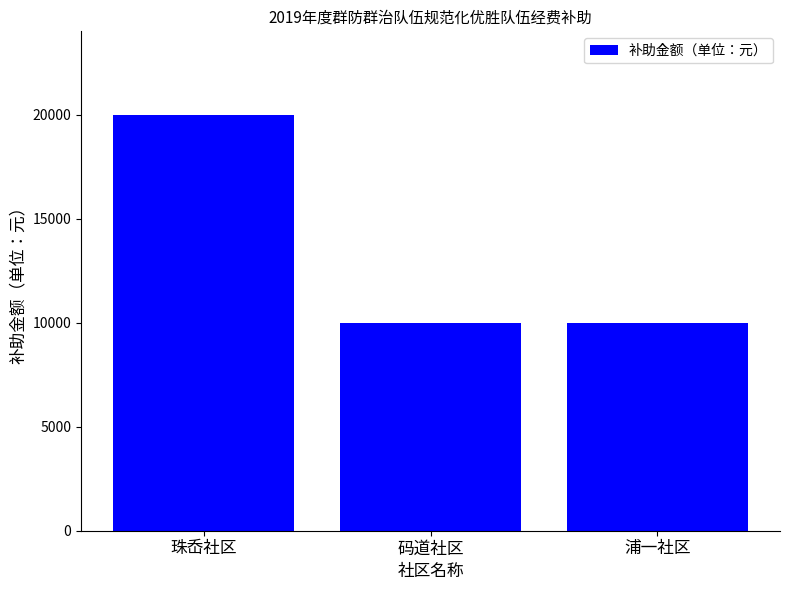

What is the maximum value shown in the chart?

20000